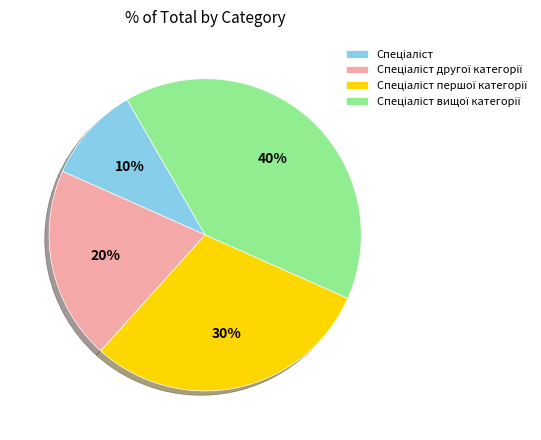

Is there a majority slice in this chart?

No